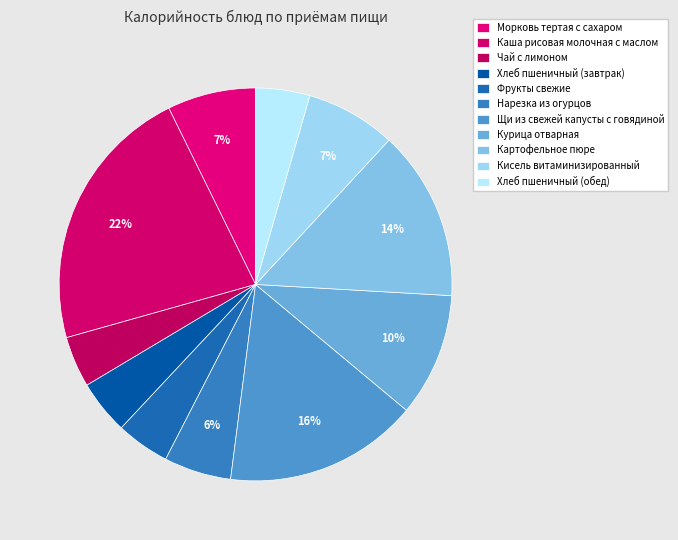

Combined, do Морковь тертая с сахаром and Курица отварная account for over 50%?

No